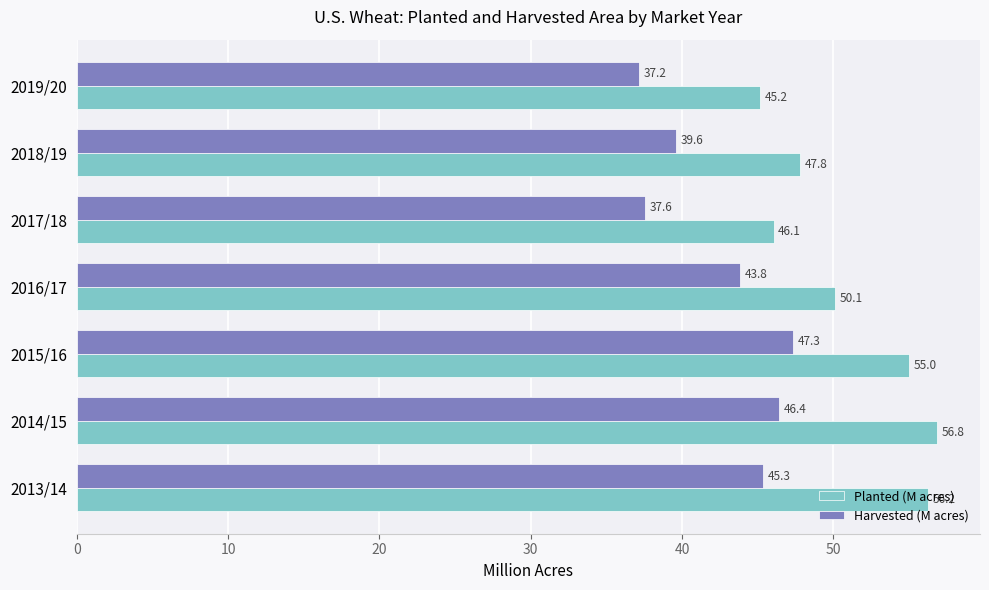

At which category is the sum across all series the highest?

2014/15